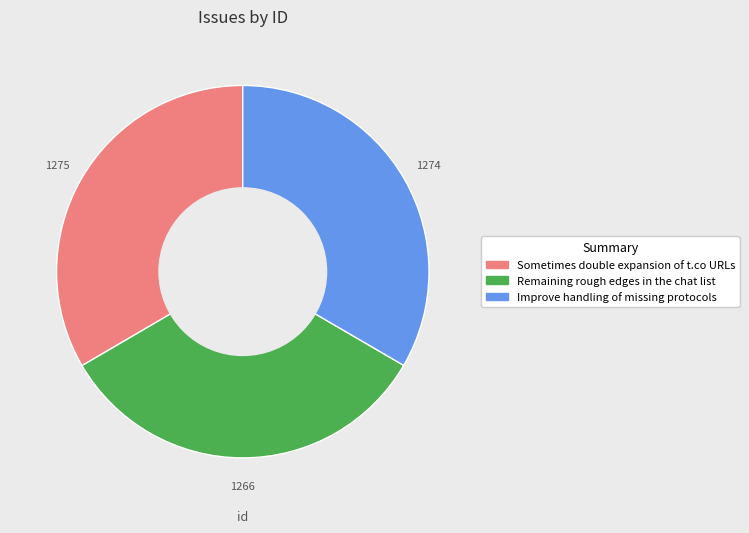

How many segments does this pie chart have?

3